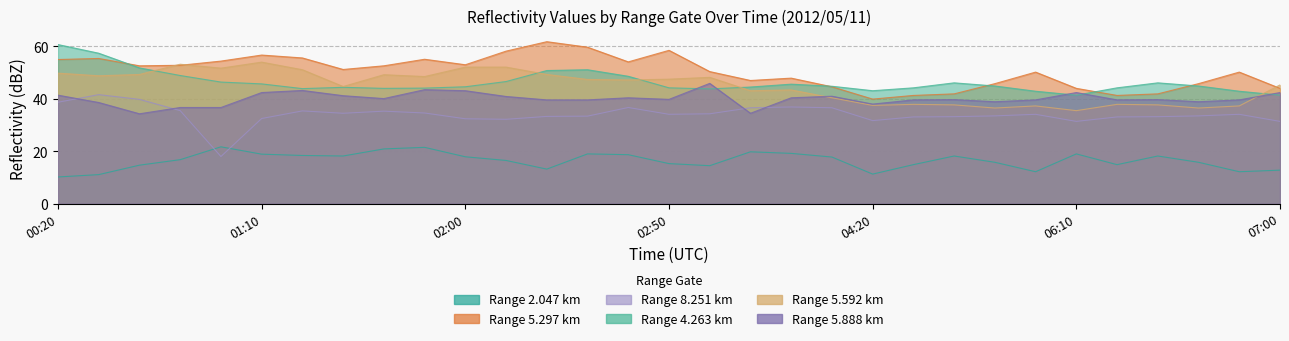

At which label is 5.592 closest to 44?

03:40